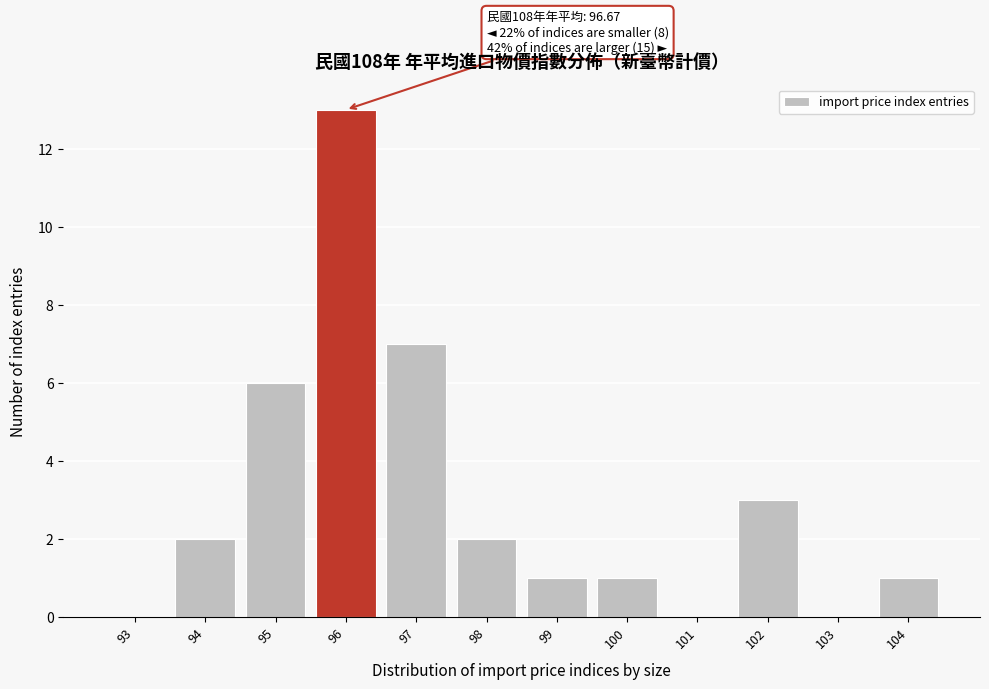

Reading left to right, extract all data points from this chart.

93=0	94=2	95=6	96=13	97=7	98=2	99=1	100=1	101=0	102=3	103=0	104=1